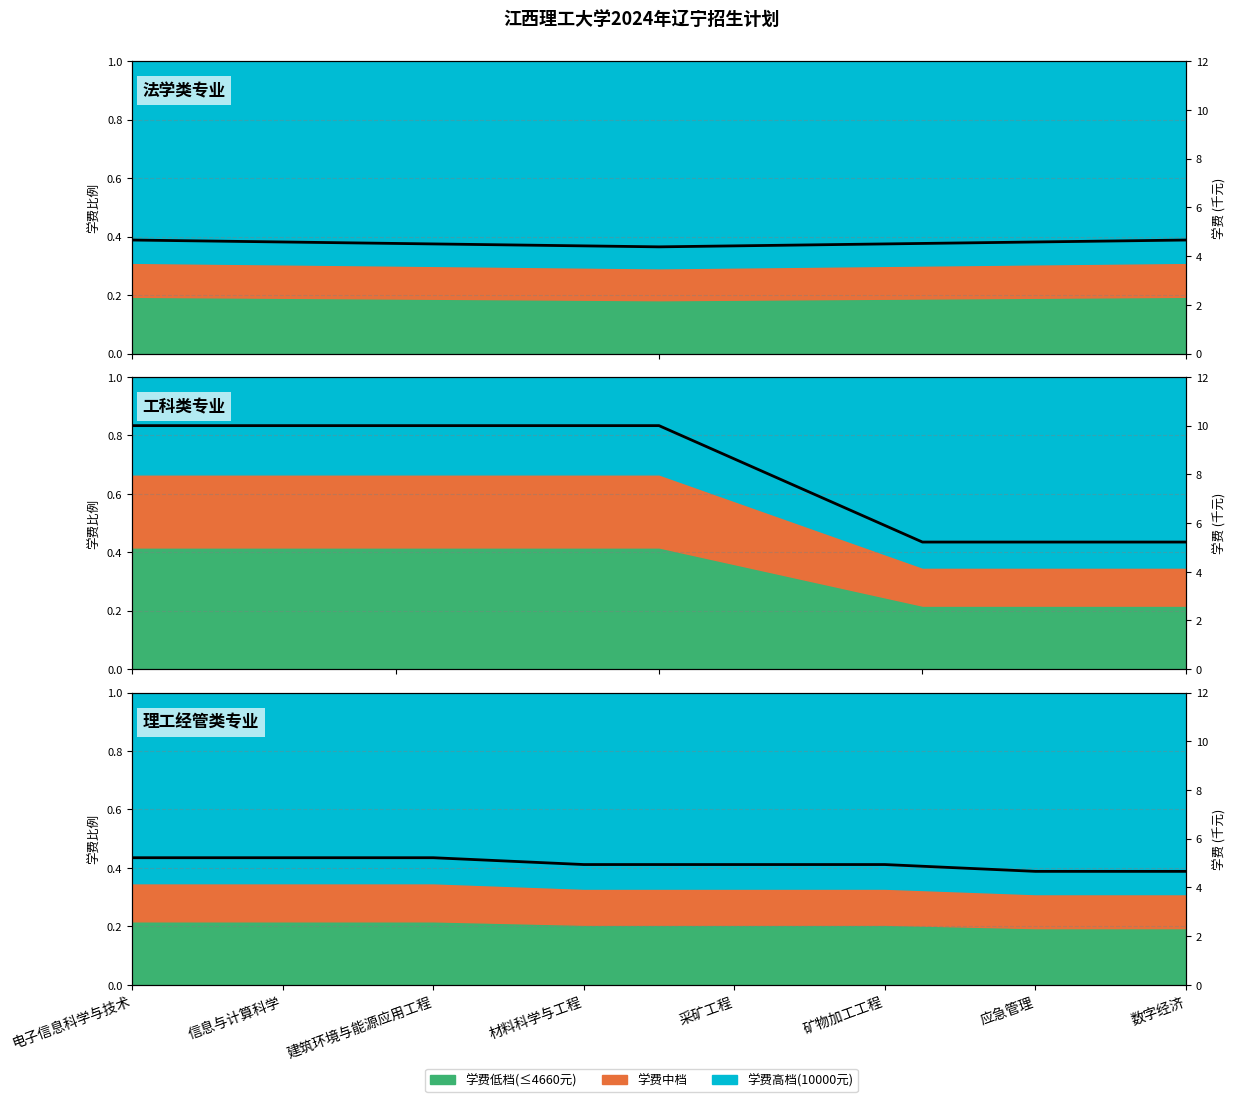

List the labels in order of value, largest first.

电子信息科学与技术, 信息与计算科学, 建筑环境与能源应用工程, 材料科学与工程, 采矿工程, 矿物加工工程, 应急管理, 数字经济